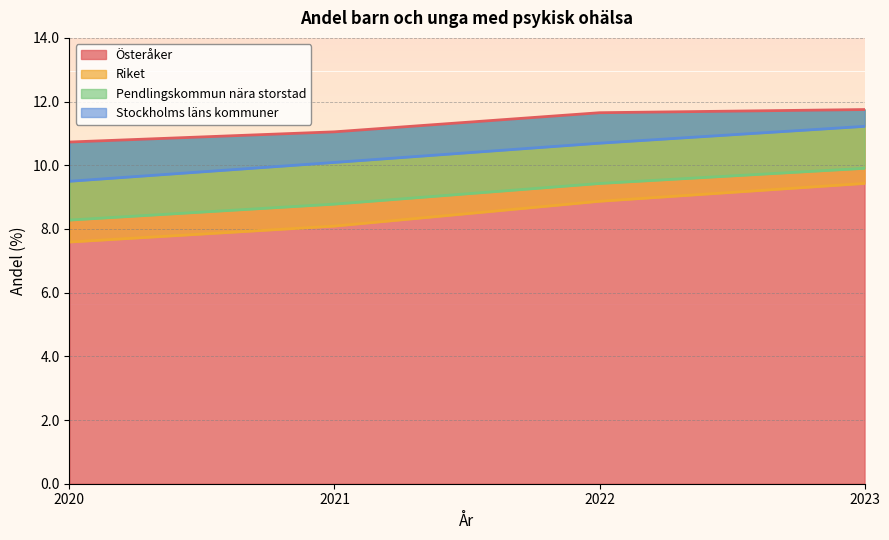

At which category does the chart reach its peak across all series?

2023